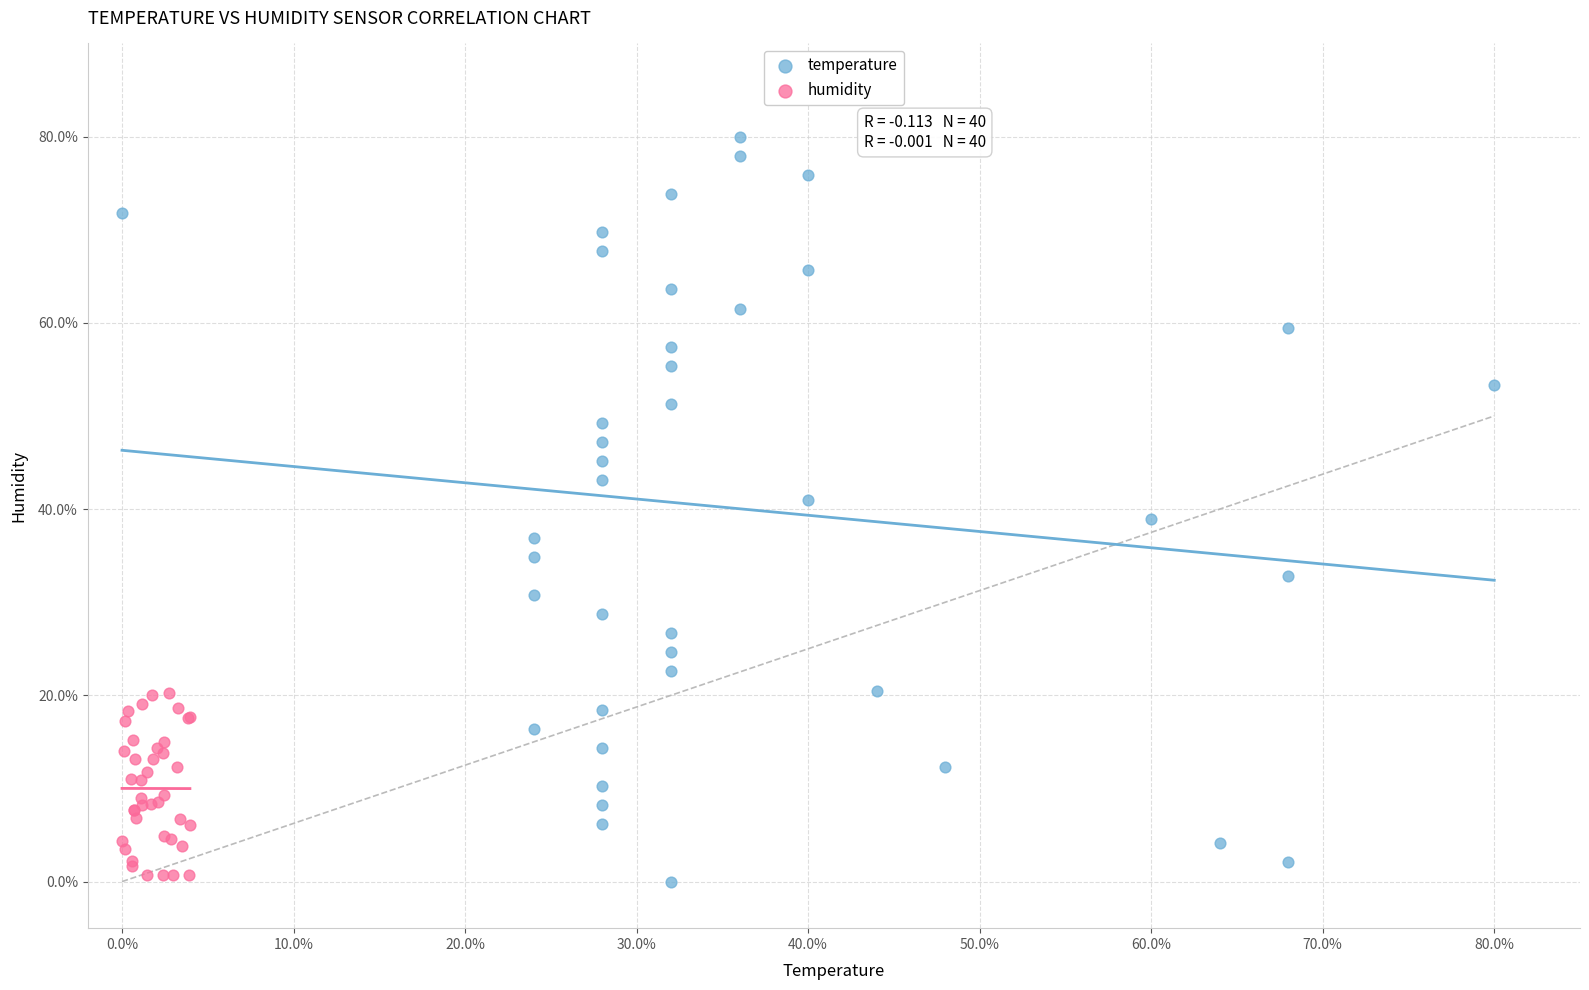

Which series reaches the maximum Y coordinate?

temperature